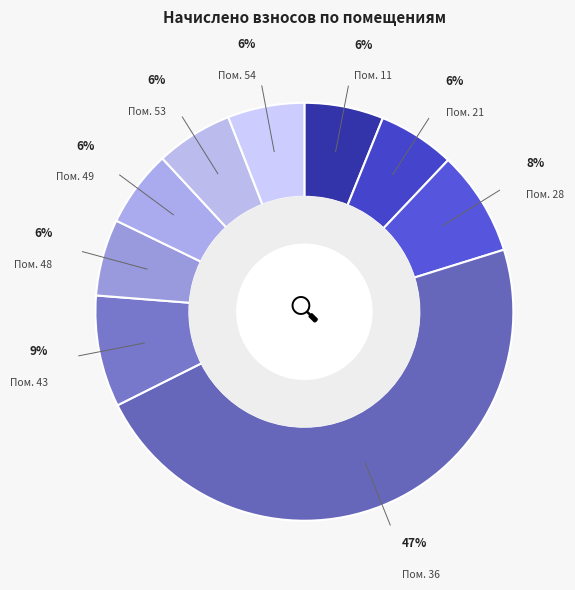

Is there a majority slice in this chart?

No